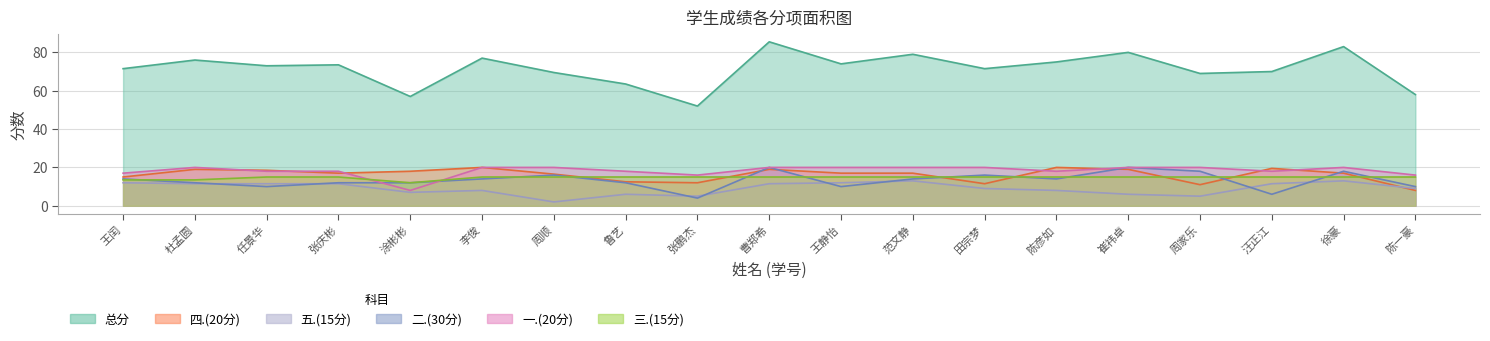

What is the average value of the 一.(20分) series?

18.3